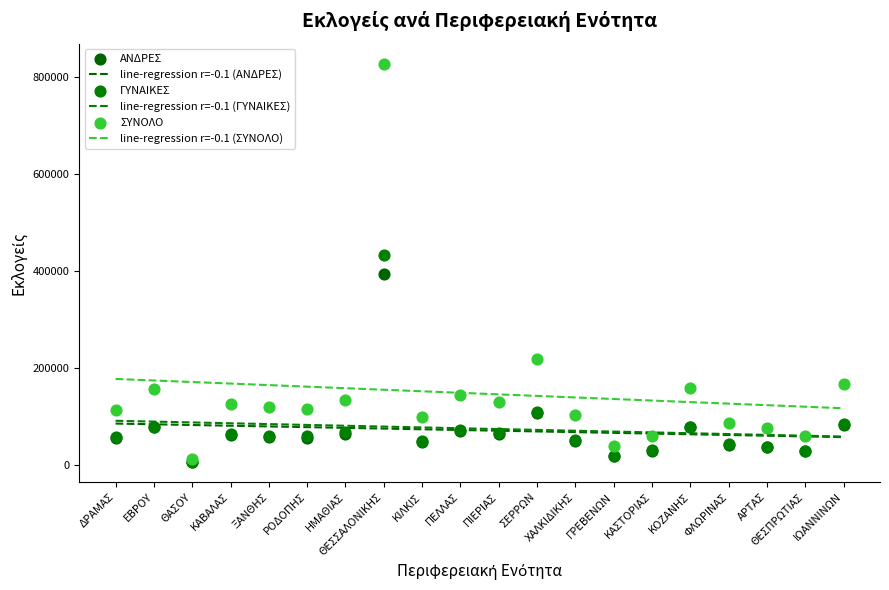

At how many categories does at least one series exceed 770322?

1